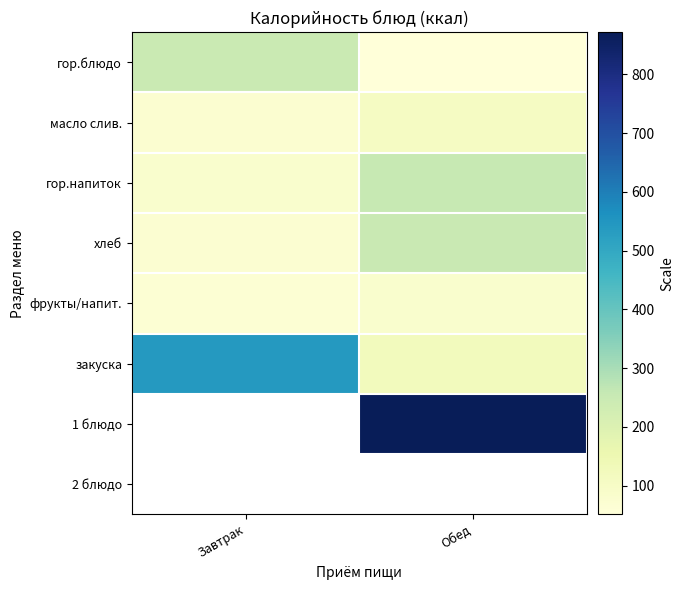

List the series in order of their peak value, lowest first.

фрукты/напит., масло слив., гор.блюдо, хлеб, гор.напиток, закуска, 1 блюдо, 2 блюдо